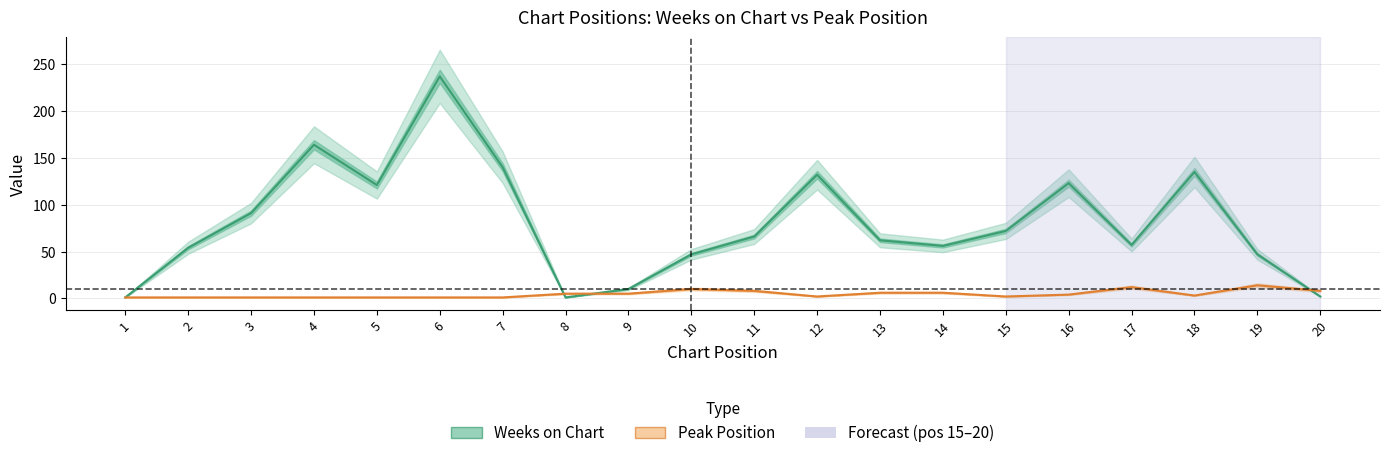

True or false: Weeks on Chart has more than 0 points higher than both neighbors.

True